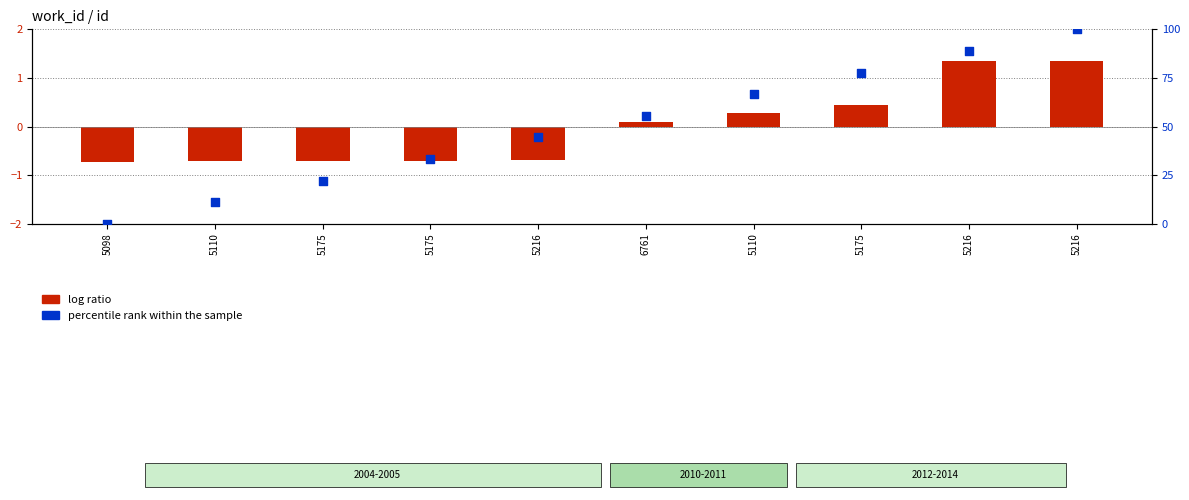

What is the change in value from 5098 to 5175?

+22.2